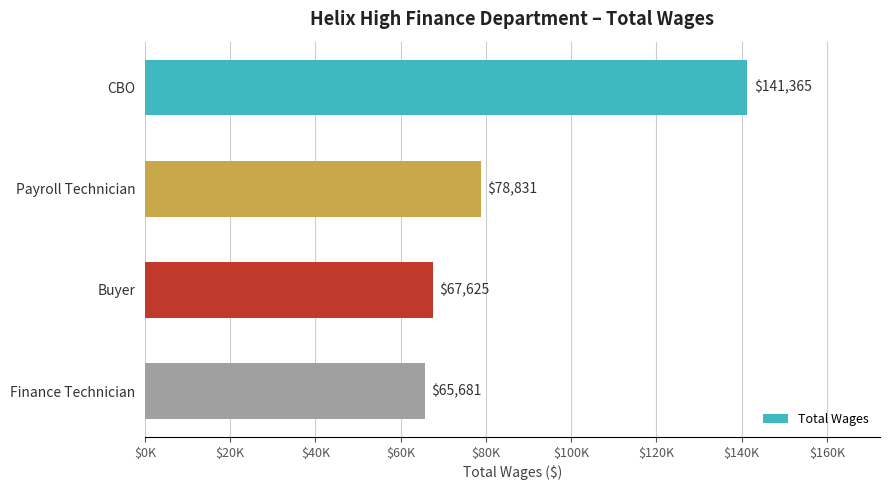

Does the chart contain any negative values?

No